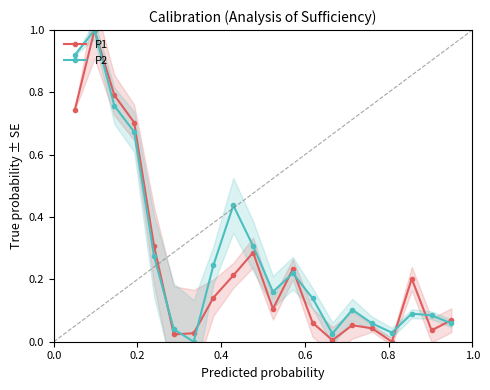

True or false: P1 has more than 0 interior local peaks.

True